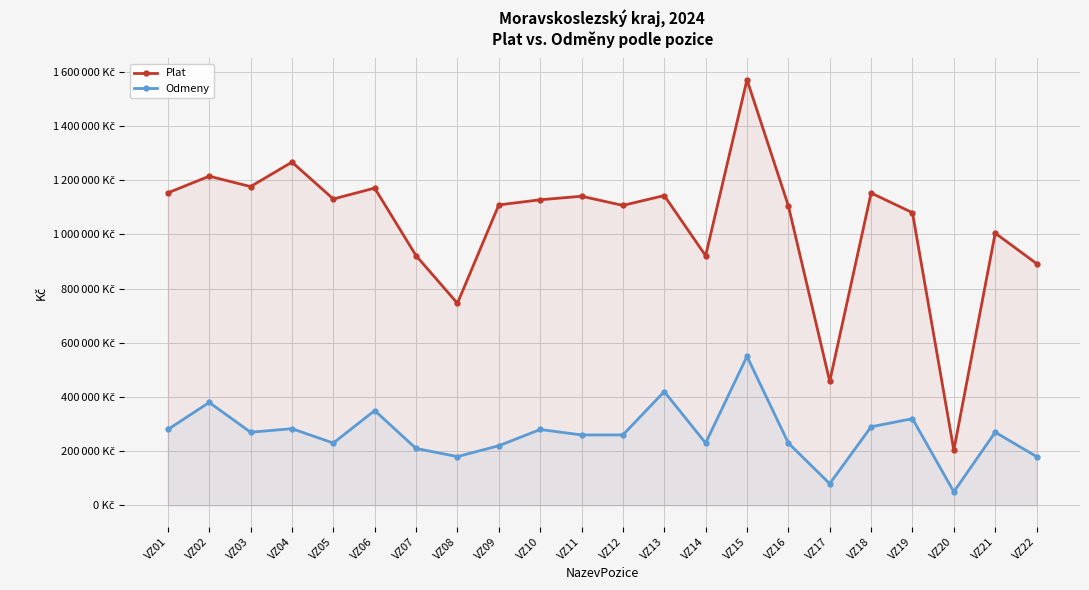

What is the value of the Plat point at the 10th from the left?

1128089